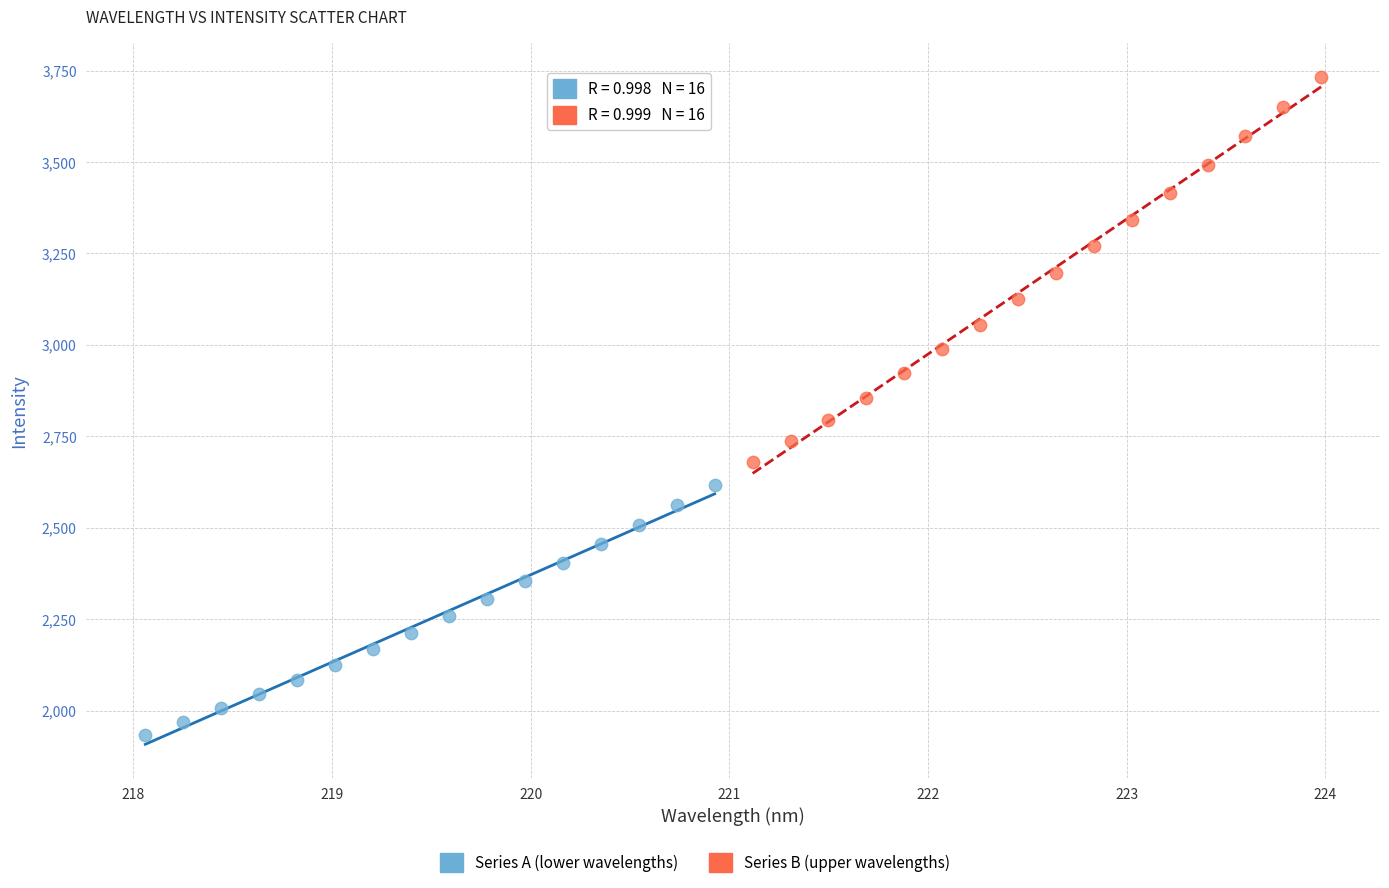

Which series has the largest Y range (max minus min)?

Series B (upper wavelengths)